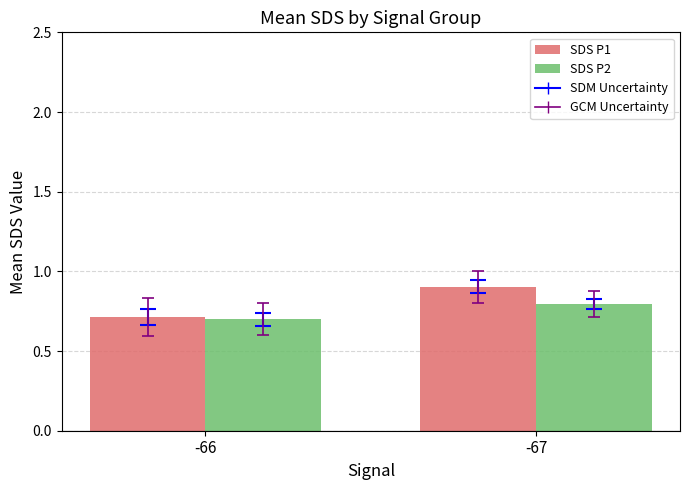

Which series changed the most between -66 and -67?

SDS P1